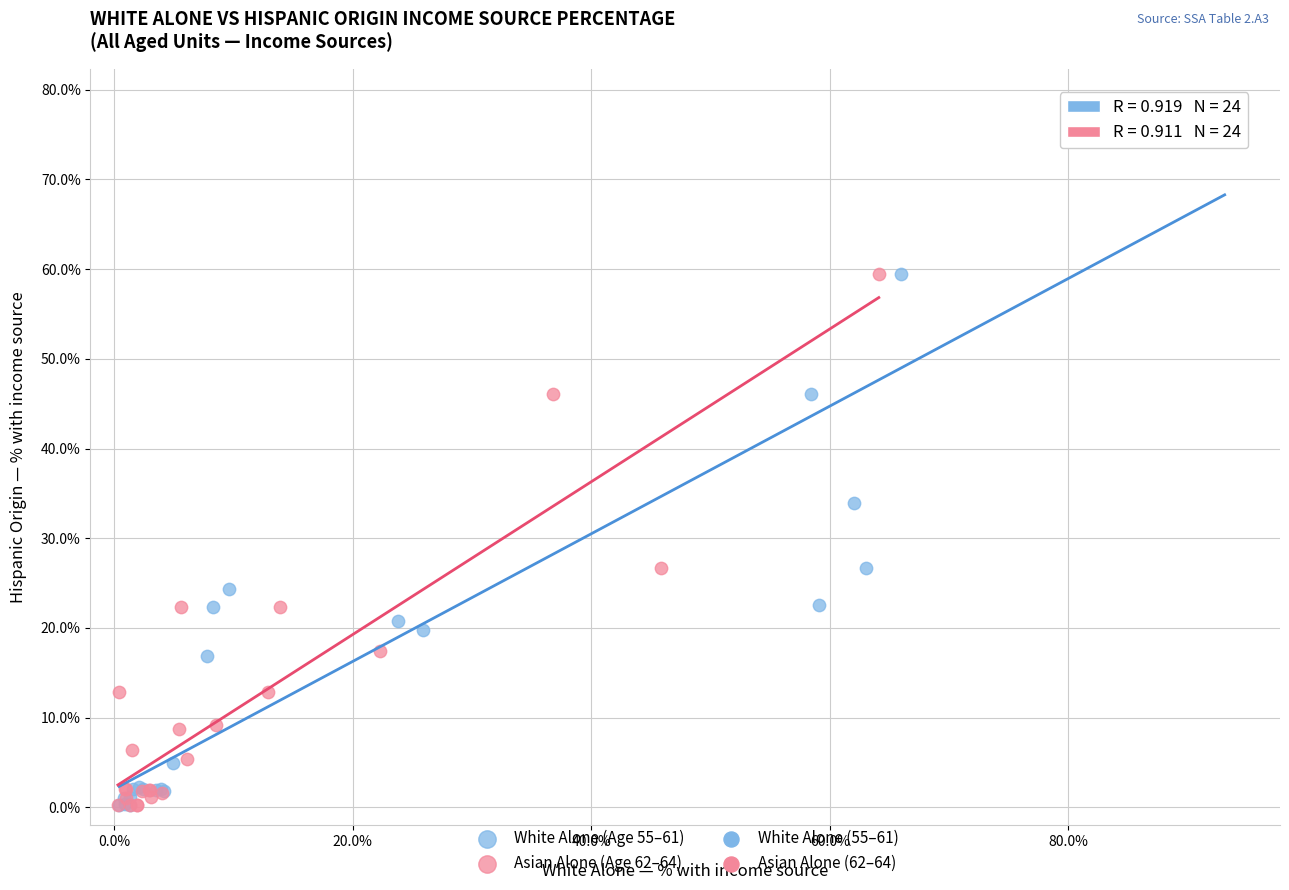

Which series contains the highest Y value?

White Alone (Age 55–61)